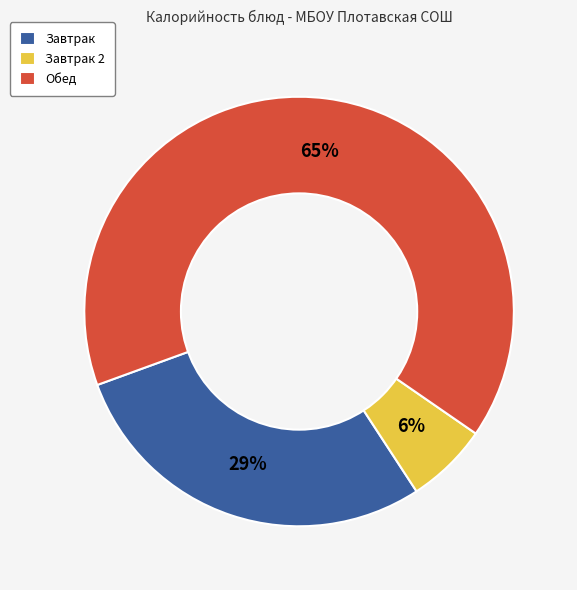

To the nearest percent, what portion does Завтрак 2 represent?

6%